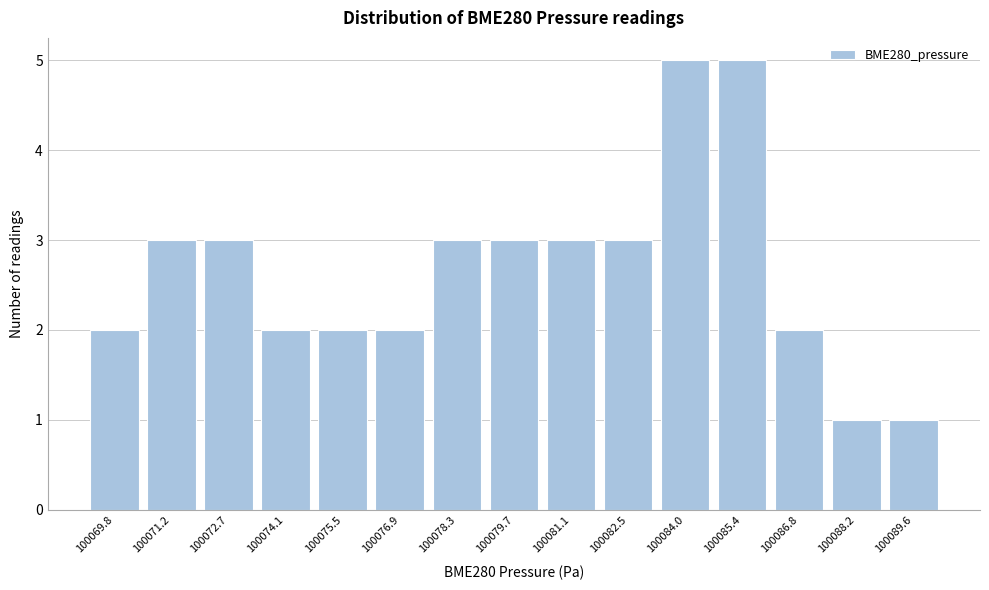

Reading right to left, extract all data points from this chart.

1	1	2	5	5	3	3	3	3	2	2	2	3	3	2